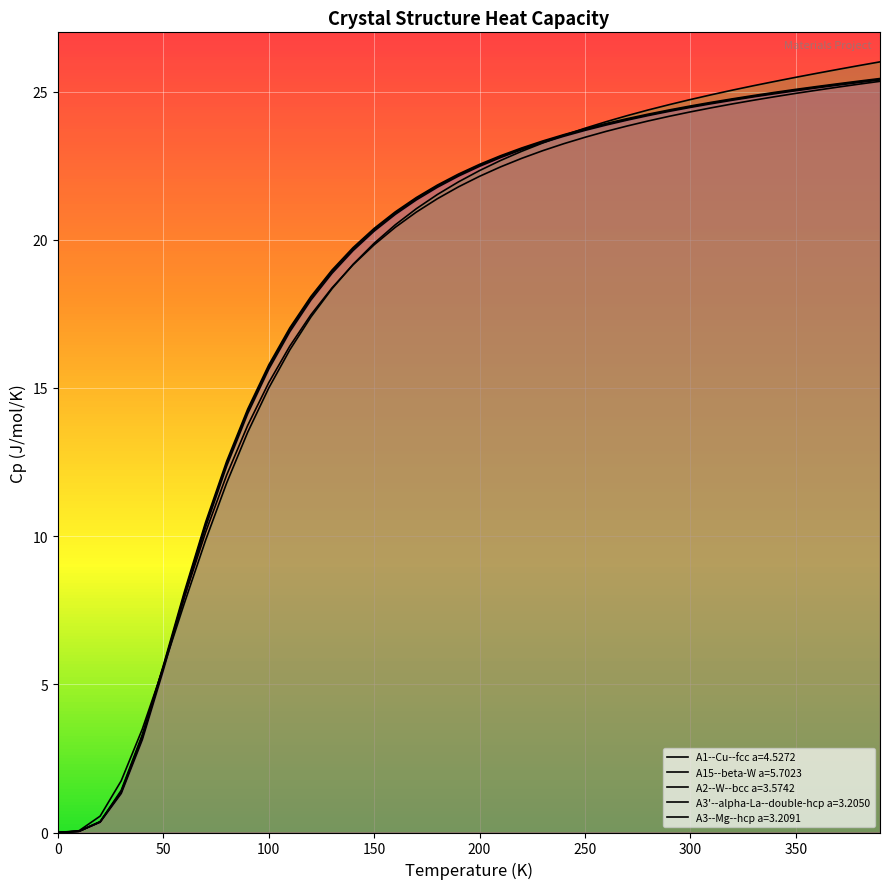

Where is A3'--alpha-La--double-hcp a=3.2050 nearest to the value 12?

80